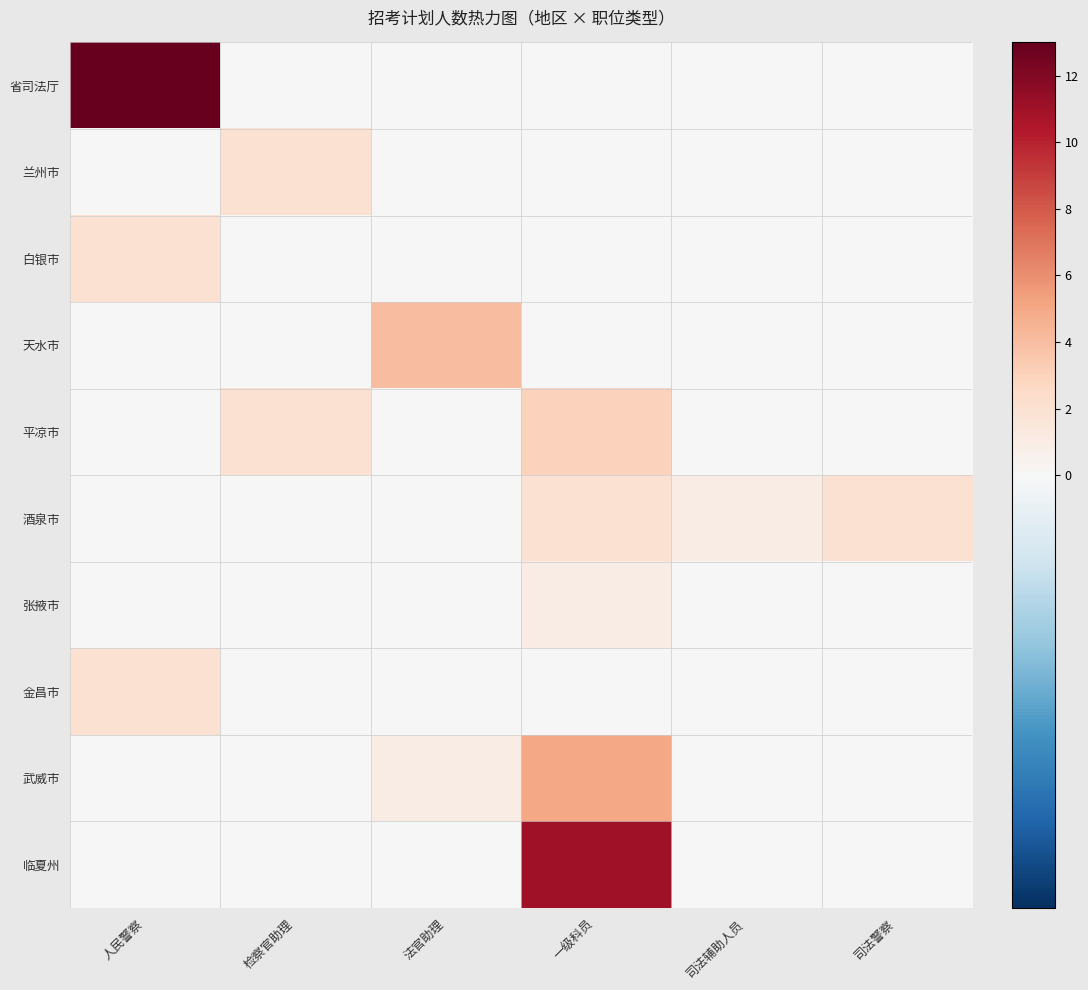

Reading right to left, transcribe all the data shown in this chart.

省司法厅: 司法警察=0	司法辅助人员=0	一级科员=0	法官助理=0	检察官助理=0	人民警察=13
兰州市: 司法警察=0	司法辅助人员=0	一级科员=0	法官助理=0	检察官助理=2	人民警察=0
白银市: 司法警察=0	司法辅助人员=0	一级科员=0	法官助理=0	检察官助理=0	人民警察=2
天水市: 司法警察=0	司法辅助人员=0	一级科员=0	法官助理=4	检察官助理=0	人民警察=0
平凉市: 司法警察=0	司法辅助人员=0	一级科员=3	法官助理=0	检察官助理=2	人民警察=0
酒泉市: 司法警察=2	司法辅助人员=1	一级科员=2	法官助理=0	检察官助理=0	人民警察=0
张掖市: 司法警察=0	司法辅助人员=0	一级科员=1	法官助理=0	检察官助理=0	人民警察=0
金昌市: 司法警察=0	司法辅助人员=0	一级科员=0	法官助理=0	检察官助理=0	人民警察=2
武威市: 司法警察=0	司法辅助人员=0	一级科员=5	法官助理=1	检察官助理=0	人民警察=0
临夏州: 司法警察=0	司法辅助人员=0	一级科员=11	法官助理=0	检察官助理=0	人民警察=0